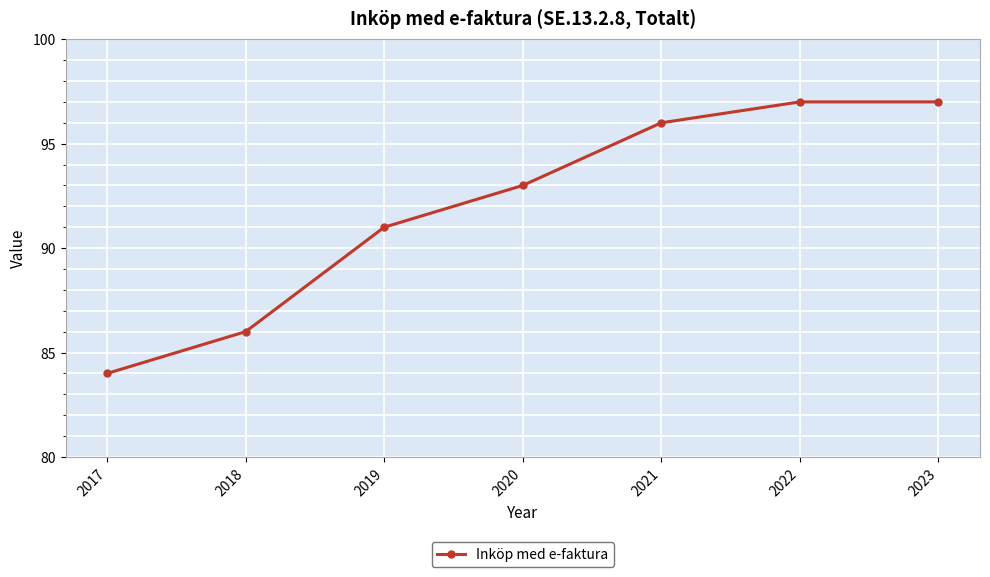

Reading left to right, transcribe all the data shown in this chart.

84	86	91	93	96	97	97